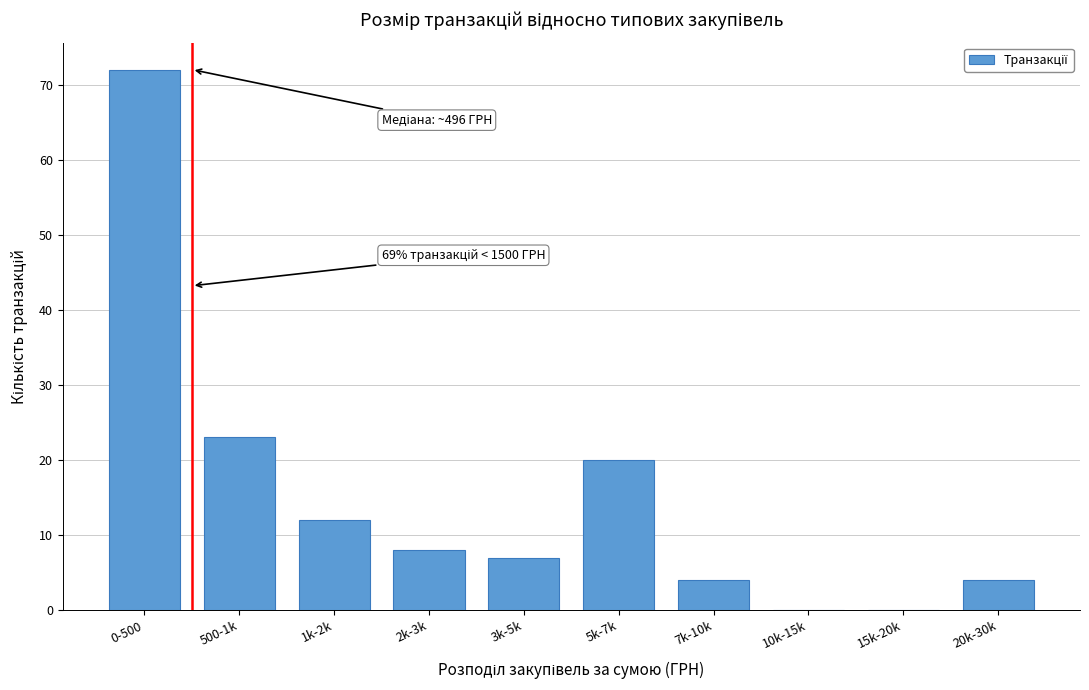

Reading left to right, extract all data points from this chart.

0-500=72	500-1k=23	1k-2k=12	2k-3k=8	3k-5k=7	5k-7k=20	7k-10k=4	10k-15k=0	15k-20k=0	20k-30k=4